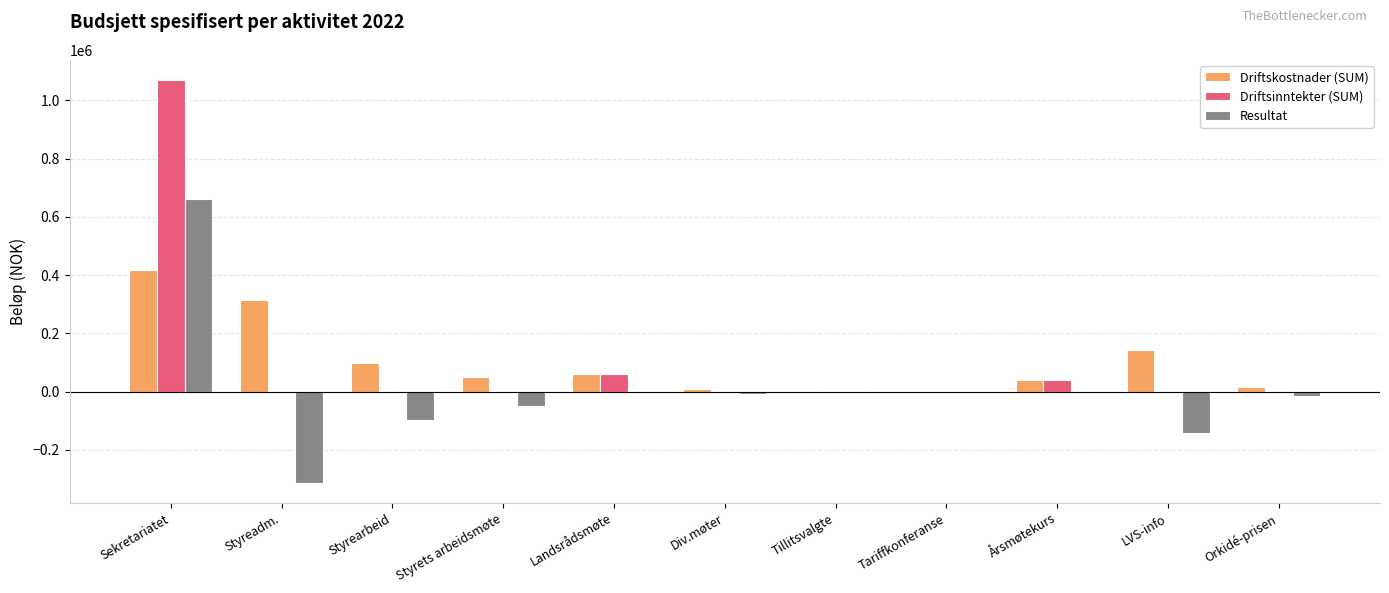

What are all the series names shown in the legend?

Driftskostnader (SUM), Driftsinntekter (SUM), Resultat